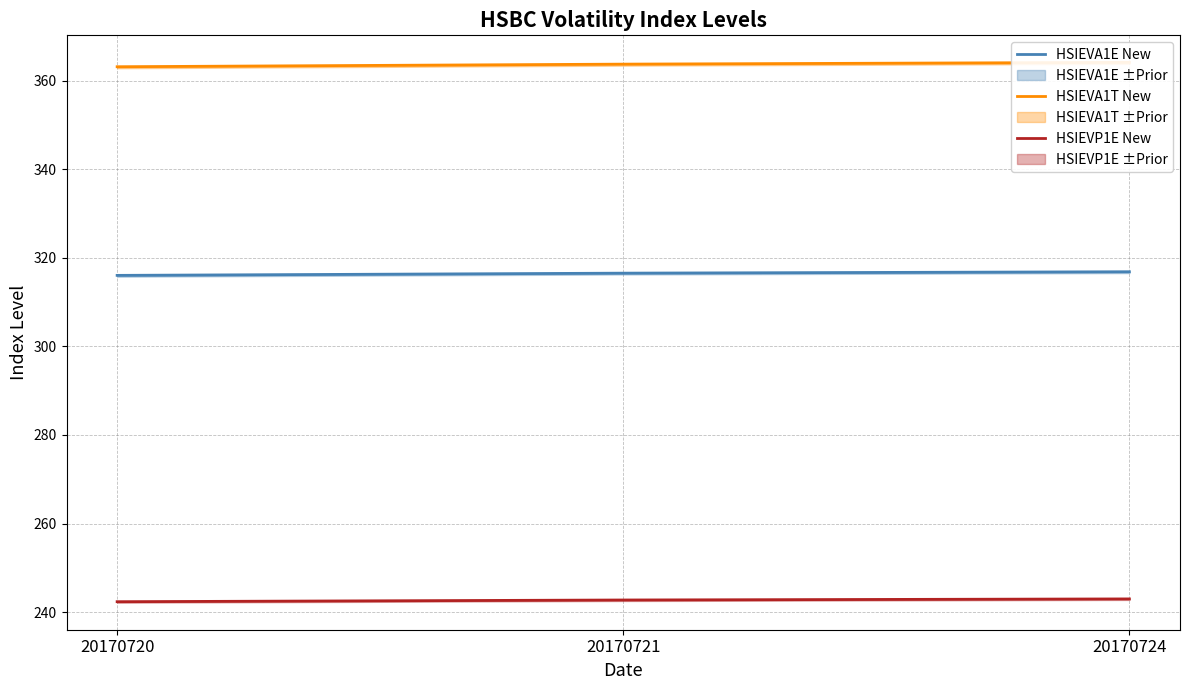

At how many categories does at least one series exceed 255?

3